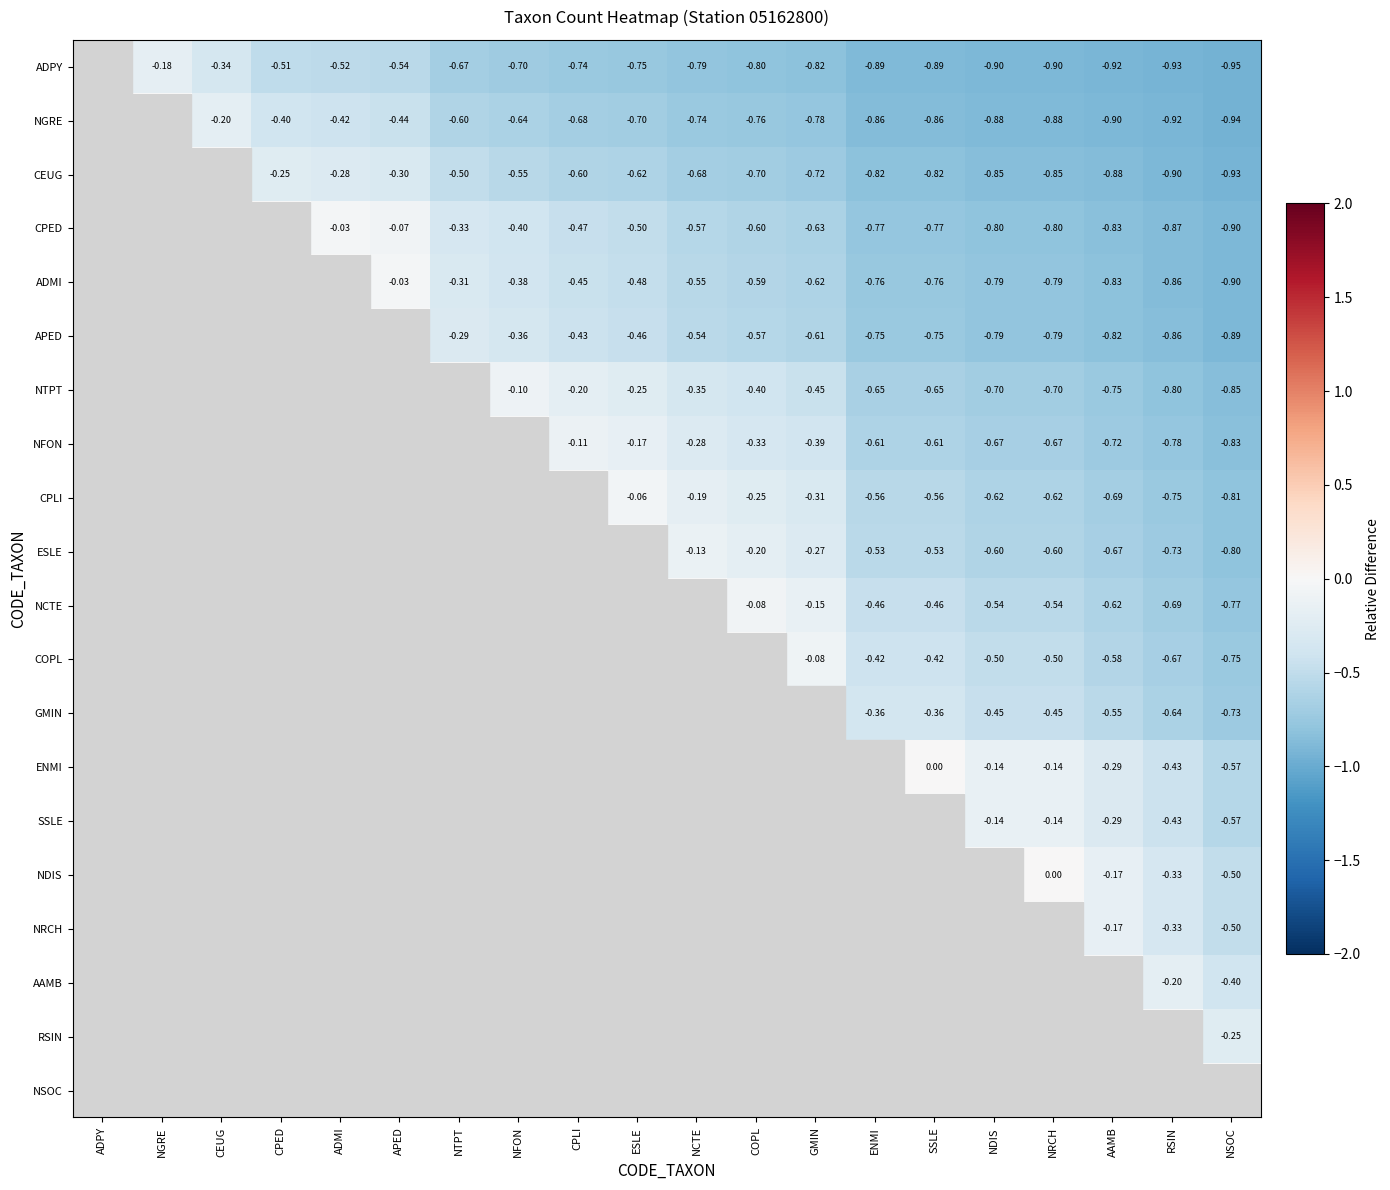

What is the spread (max minus min) of values at CPLI?

0.6